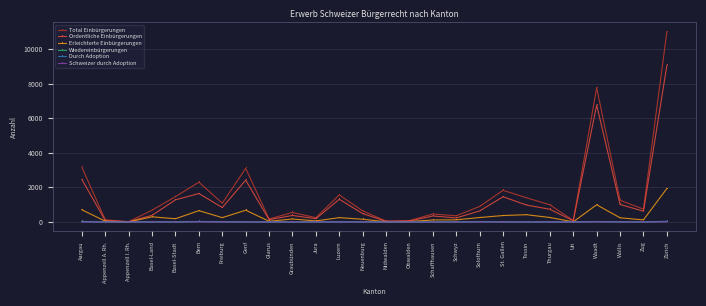

What is the difference between the highest and lowest values at Zürich?

10979